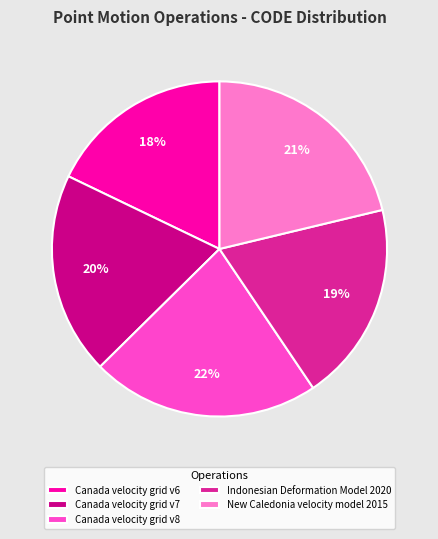

Does New Caledonia velocity model 2015 account for over 50% of the chart?

No